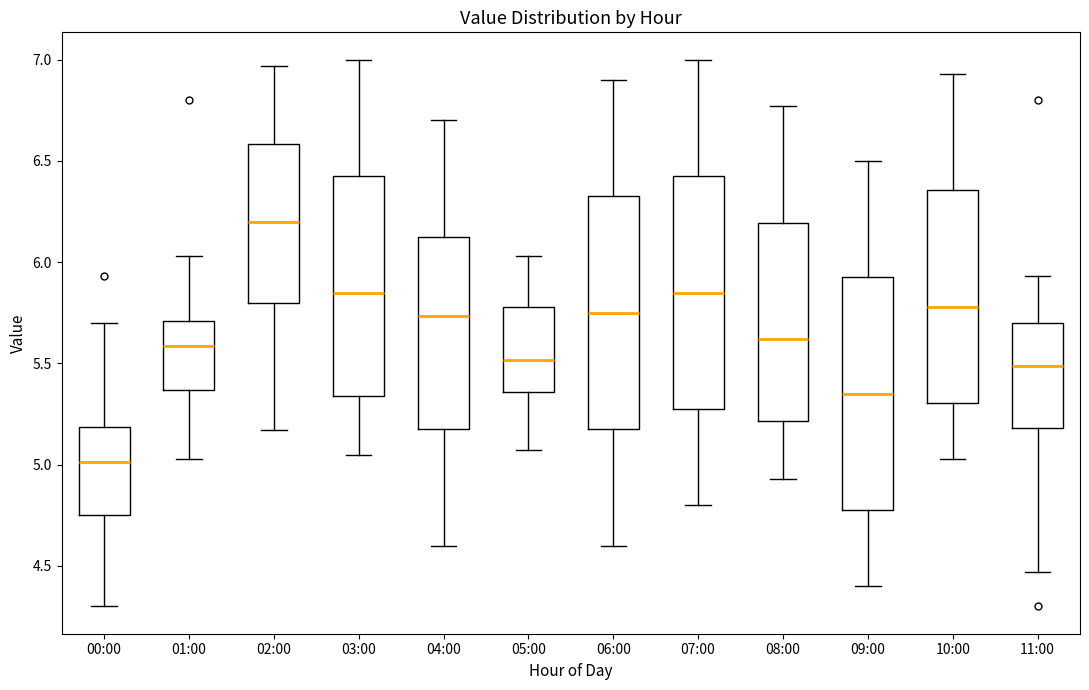

Reading left to right, read every box against the y-axis: the position of its median line, the range the box covers, and the ends of its whiskers. The values are not printed on the chart, so give them approximately, as read against the axis.

00:00: median 5.00, box 4.75 to 5.20, whiskers 4.30 to 5.70
01:00: median 5.60, box 5.35 to 5.70, whiskers 5.05 to 6.05
02:00: median 6.20, box 5.80 to 6.60, whiskers 5.15 to 6.95
03:00: median 5.85, box 5.35 to 6.45, whiskers 5.05 to 7.00
04:00: median 5.75, box 5.20 to 6.15, whiskers 4.60 to 6.70
05:00: median 5.50, box 5.35 to 5.80, whiskers 5.05 to 6.05
06:00: median 5.75, box 5.20 to 6.35, whiskers 4.60 to 6.90
07:00: median 5.85, box 5.30 to 6.45, whiskers 4.80 to 7.00
08:00: median 5.60, box 5.20 to 6.20, whiskers 4.95 to 6.75
09:00: median 5.35, box 4.80 to 5.95, whiskers 4.40 to 6.50
10:00: median 5.80, box 5.30 to 6.35, whiskers 5.05 to 6.95
11:00: median 5.50, box 5.20 to 5.70, whiskers 4.45 to 5.95